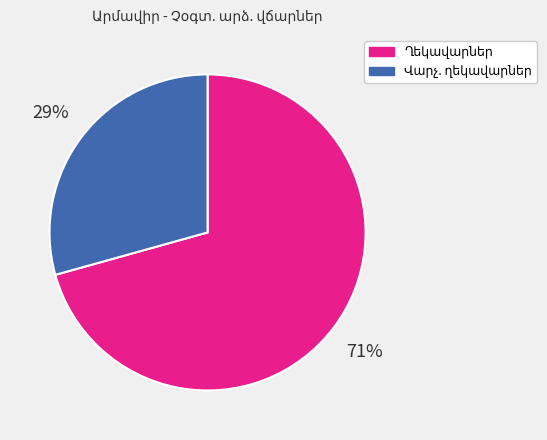

Does any single category account for the majority?

Yes